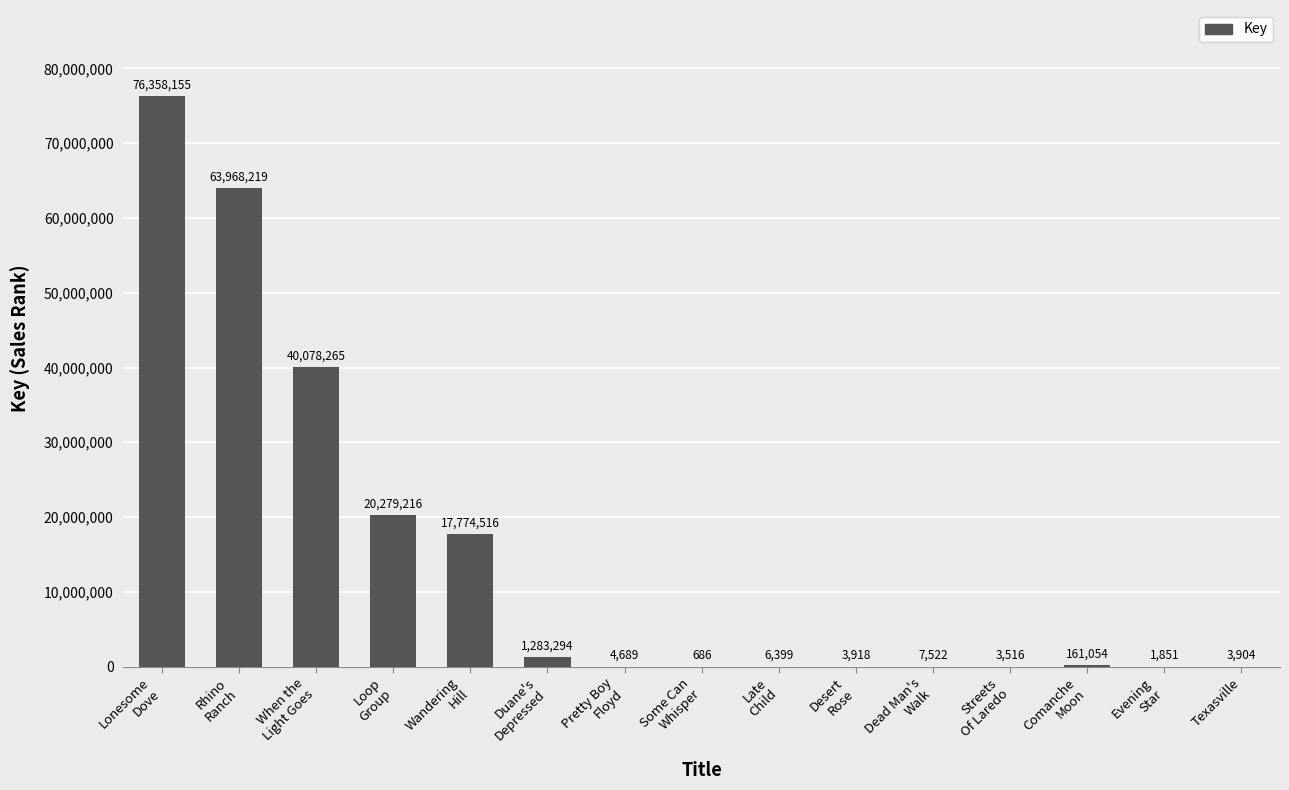

How many series are shown in this chart?

1